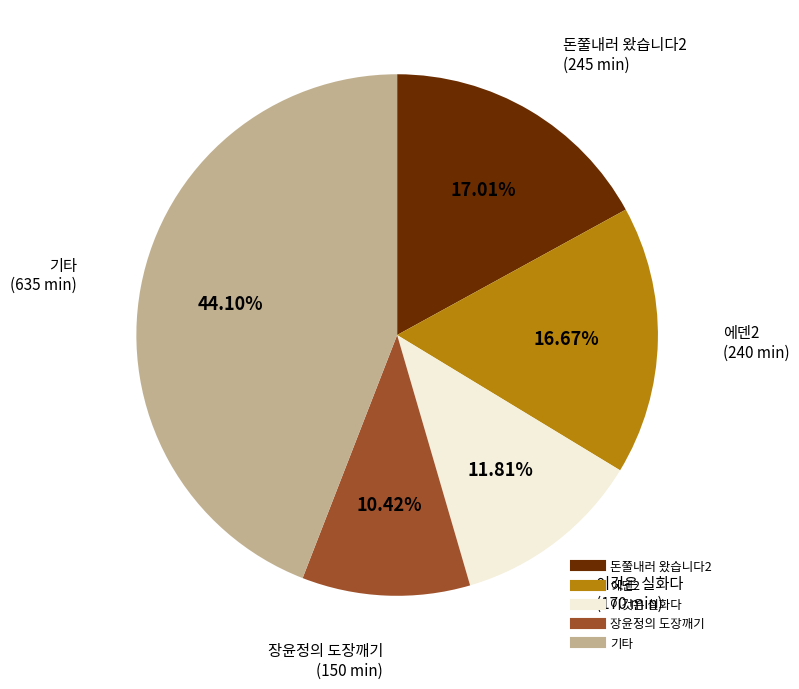

Does any single category account for the majority?

No